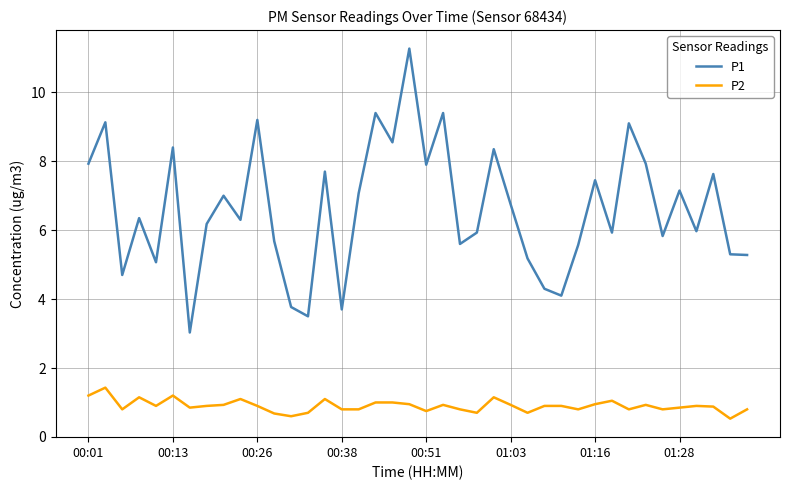

List the series in order of their overall mean, highest first.

P1, P2